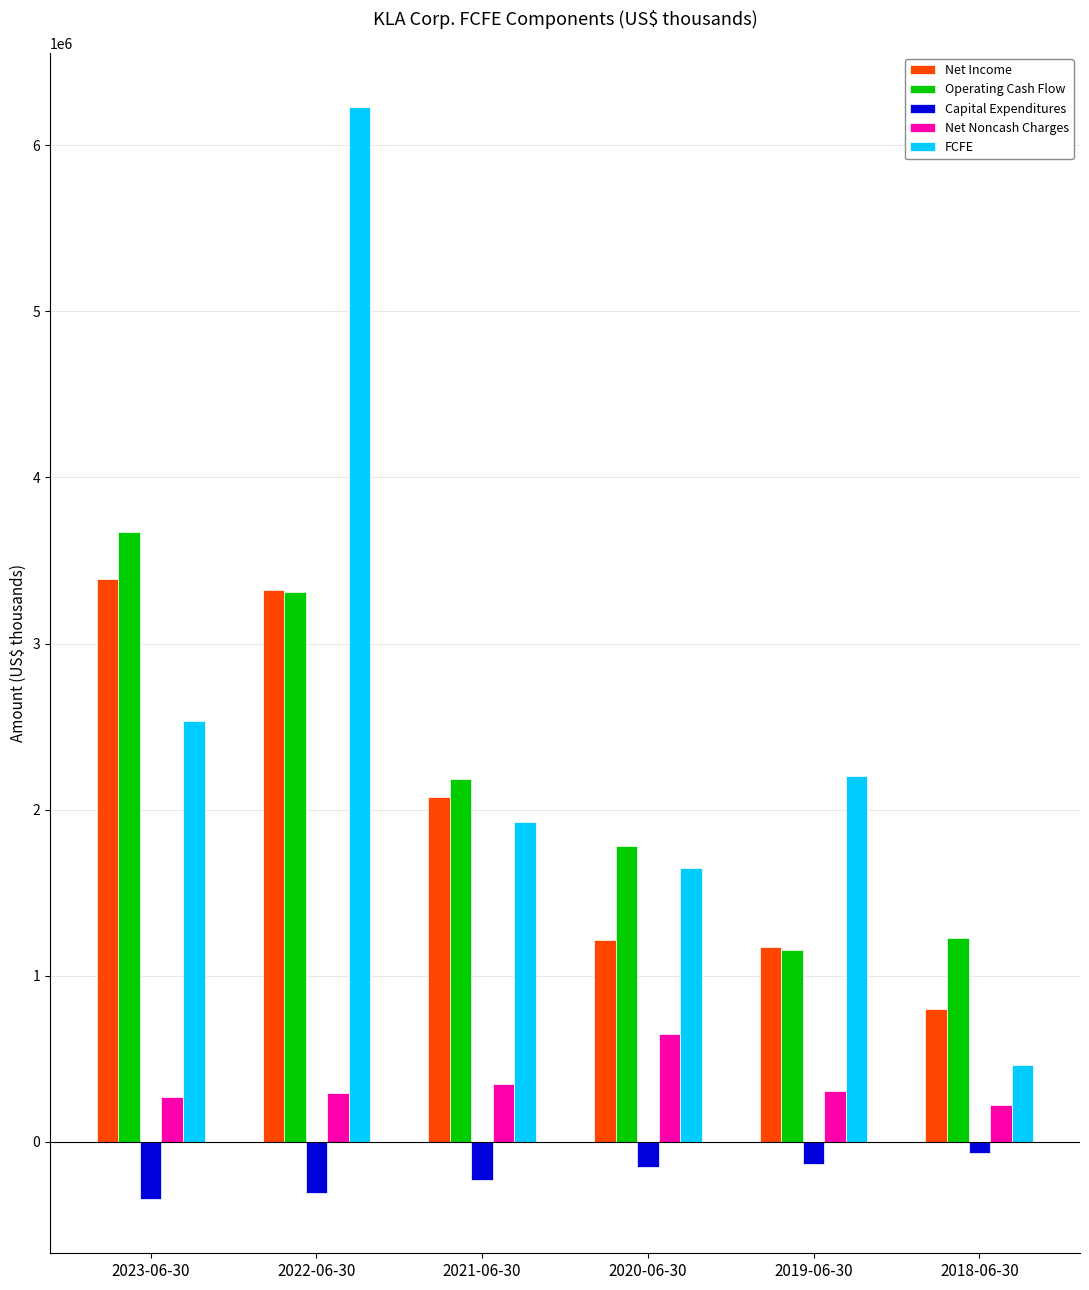

At how many categories does at least one series exceed 3956519?

1